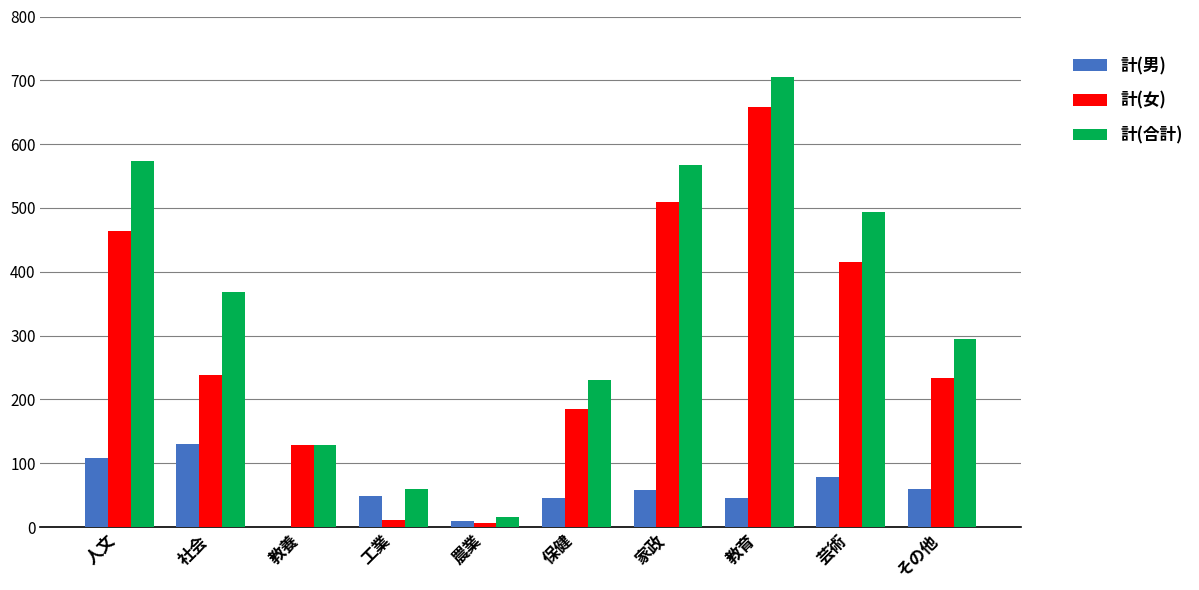

At which label does 計(女) reach its peak?

教育